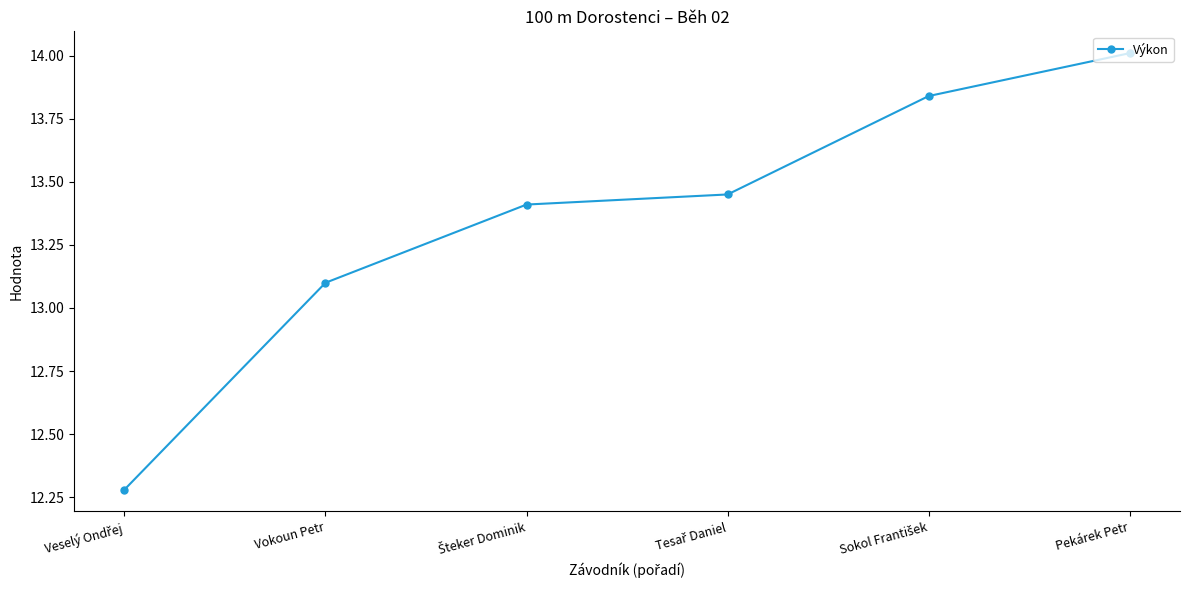

Which category has the highest value across all series?

Pekárek Petr